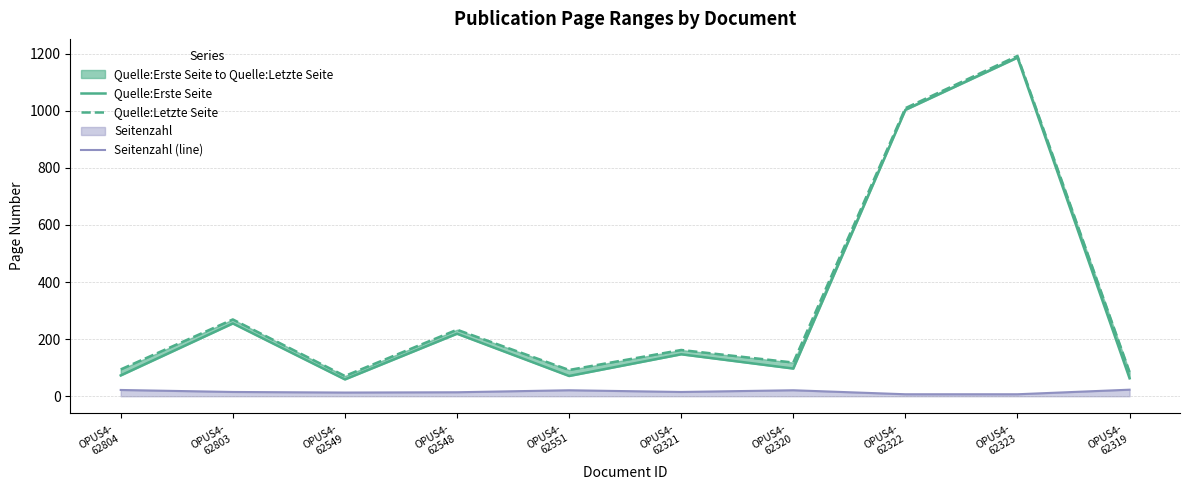

How many categories are shown in the chart?

10